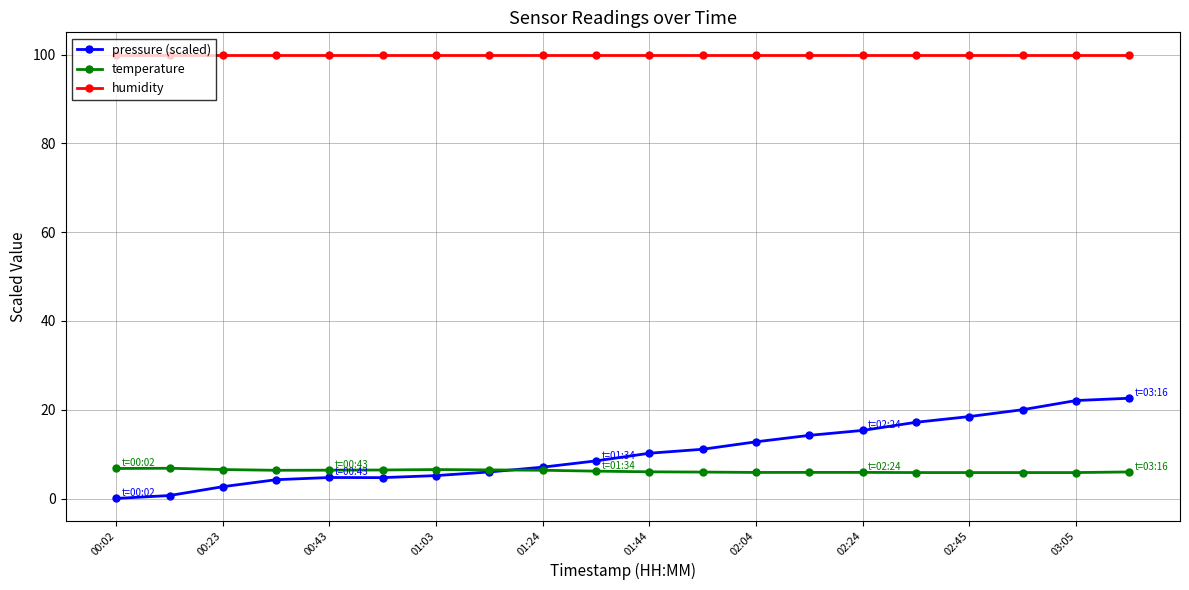

What is the maximum value shown in the chart?

100.0